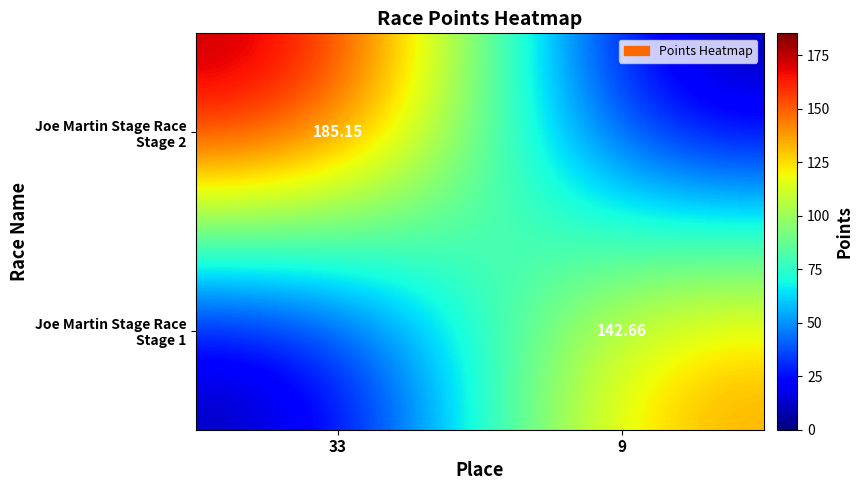

Which series has the largest range (max minus min)?

Joe Martin Stage Race Stage 2